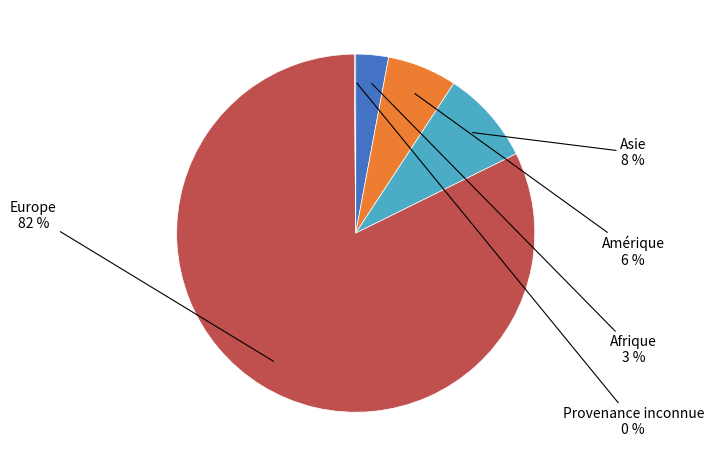

Is there a majority slice in this chart?

Yes